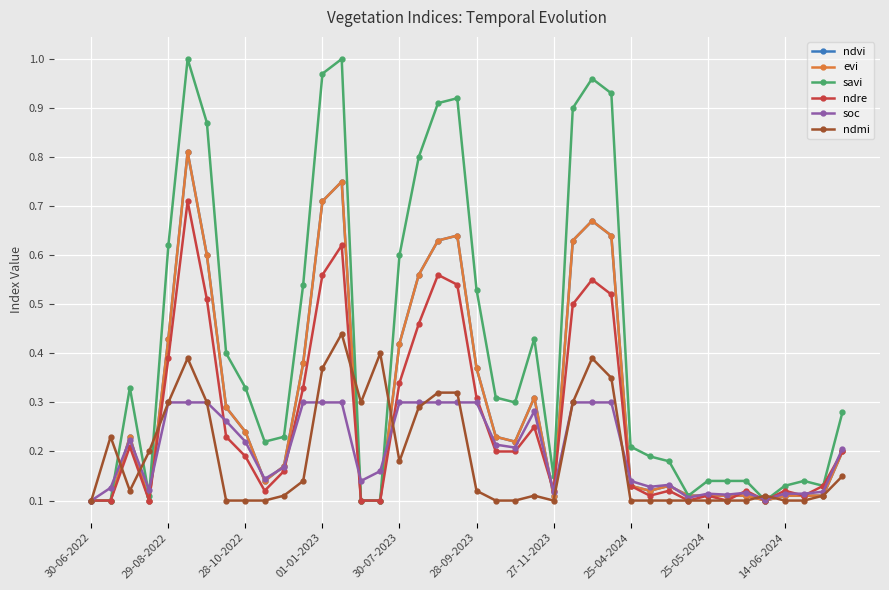

At which label does savi reach its minimum?

30-06-2022